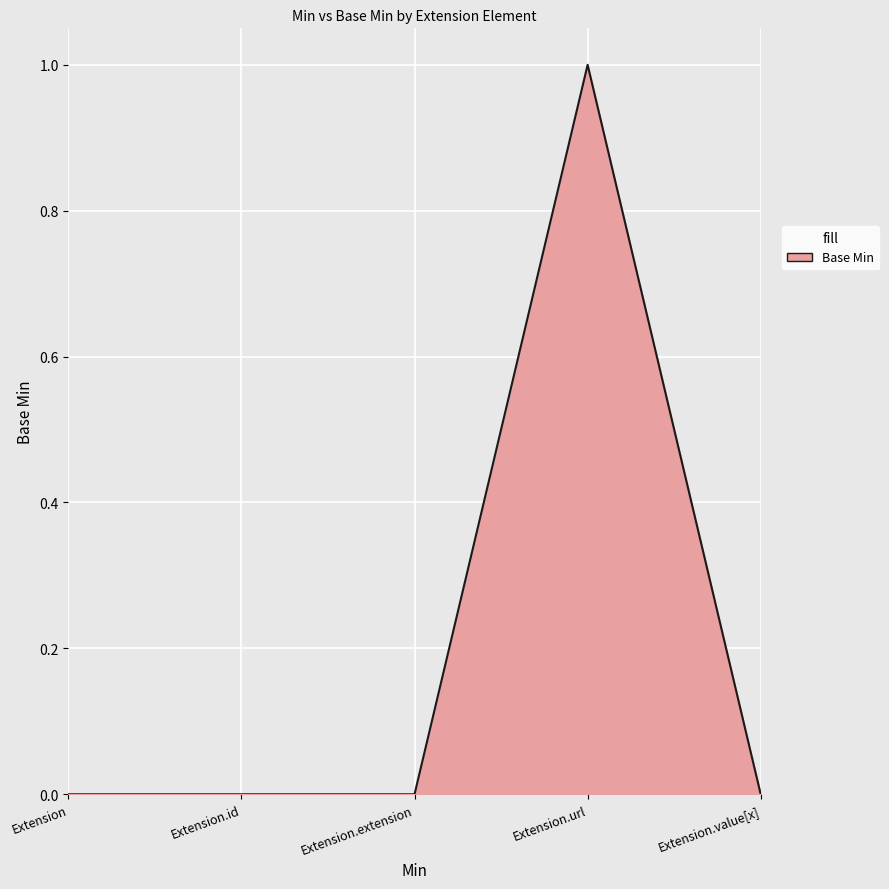

What position from the left is Extension.extension?

3